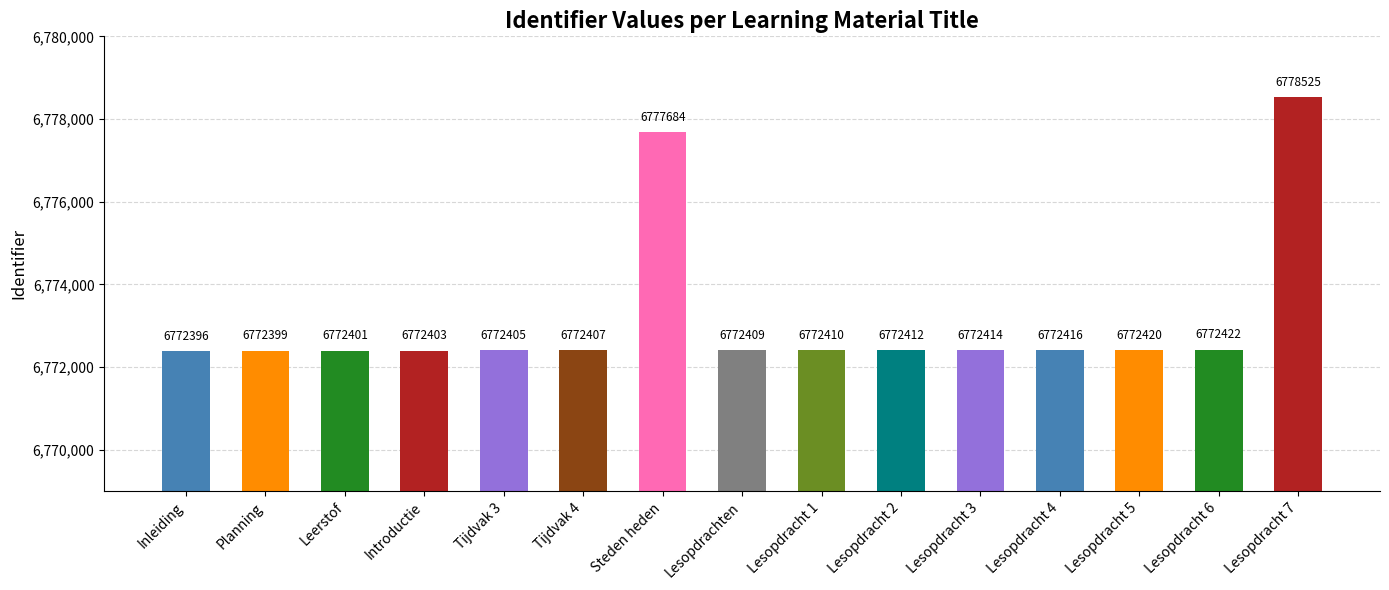

Approximately how many times larger is the value at Tijdvak 4 compared to Inleiding?

1.0